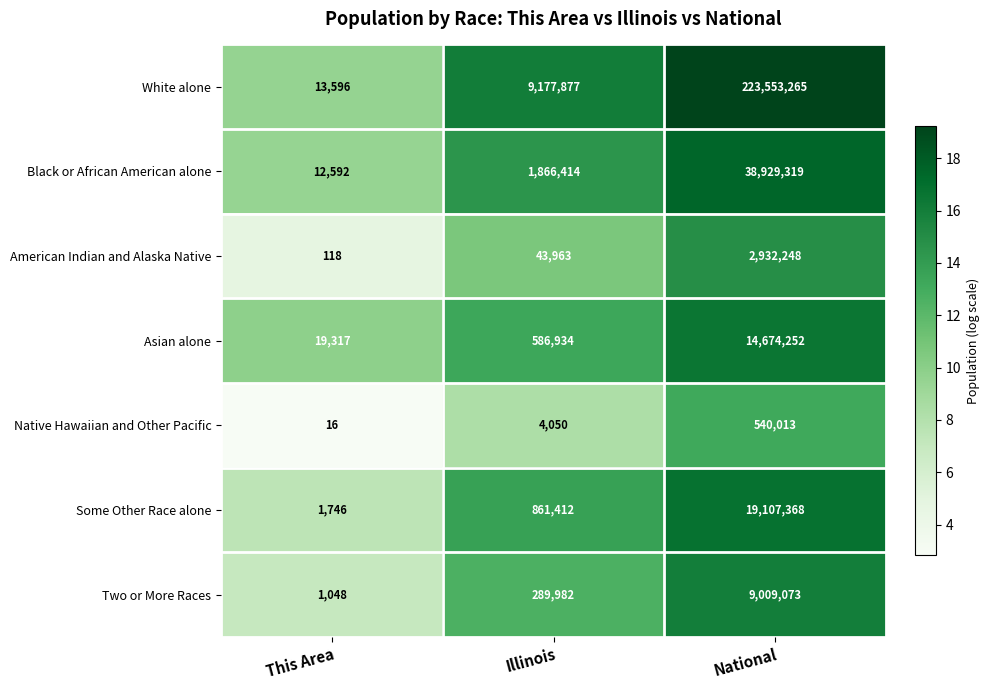

Which series has the largest total across all categories?

White alone